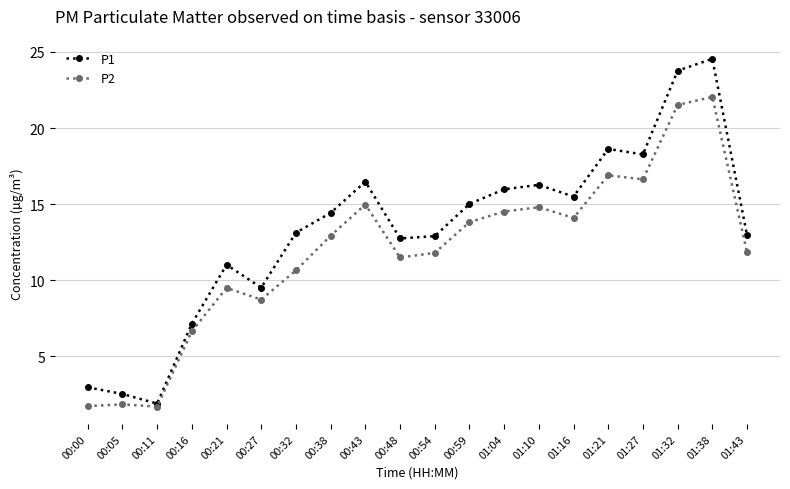

What is the smallest value displayed?

1.7